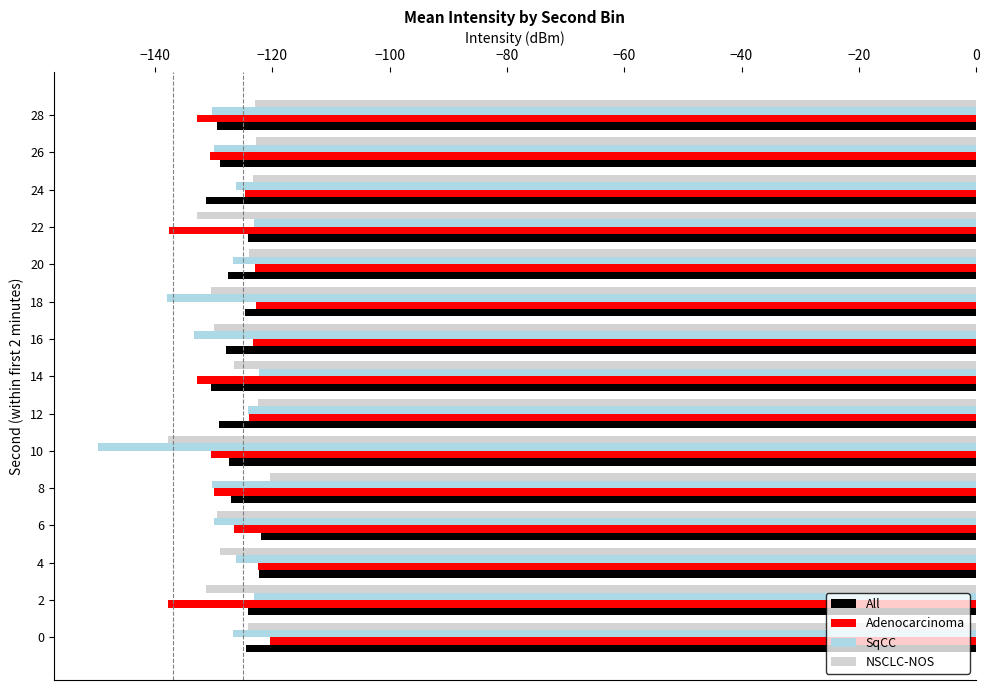

What is the sum of the NSCLC-NOS values at 14 and 12?

-249.0